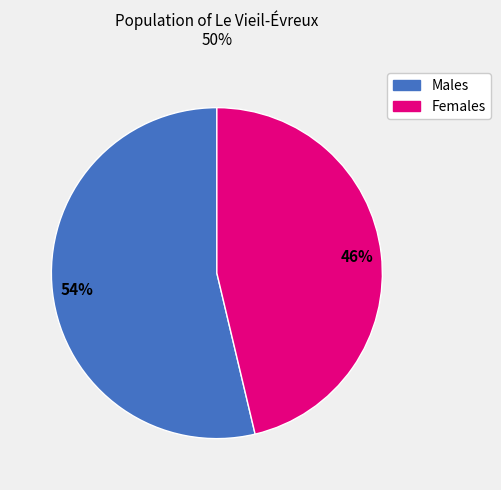

Is there any slice that represents more than half of the pie?

Yes